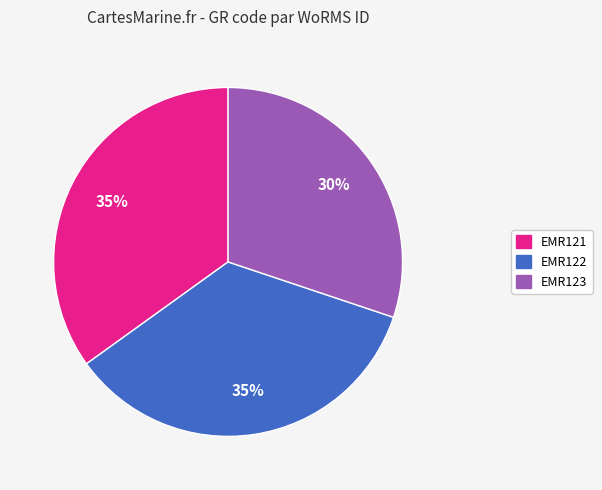

To the nearest percent, what portion does EMR122 represent?

35%